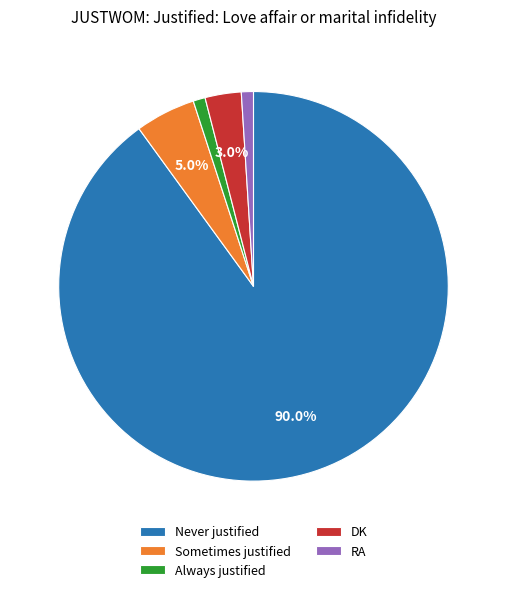

To the nearest percent, what portion does Never justified represent?

90%